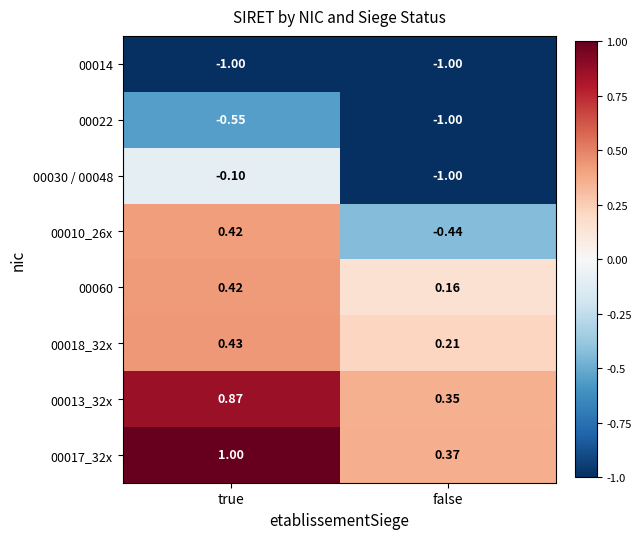

How many data points does each series have?

2